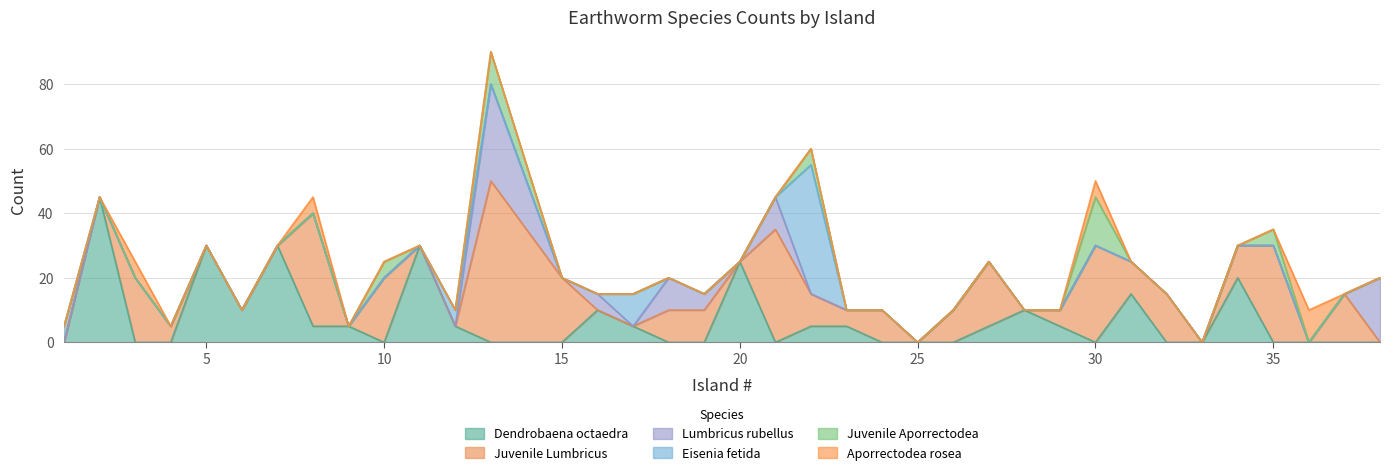

True or false: Juvenile Lumbricus has a value of 57 at 14.

False